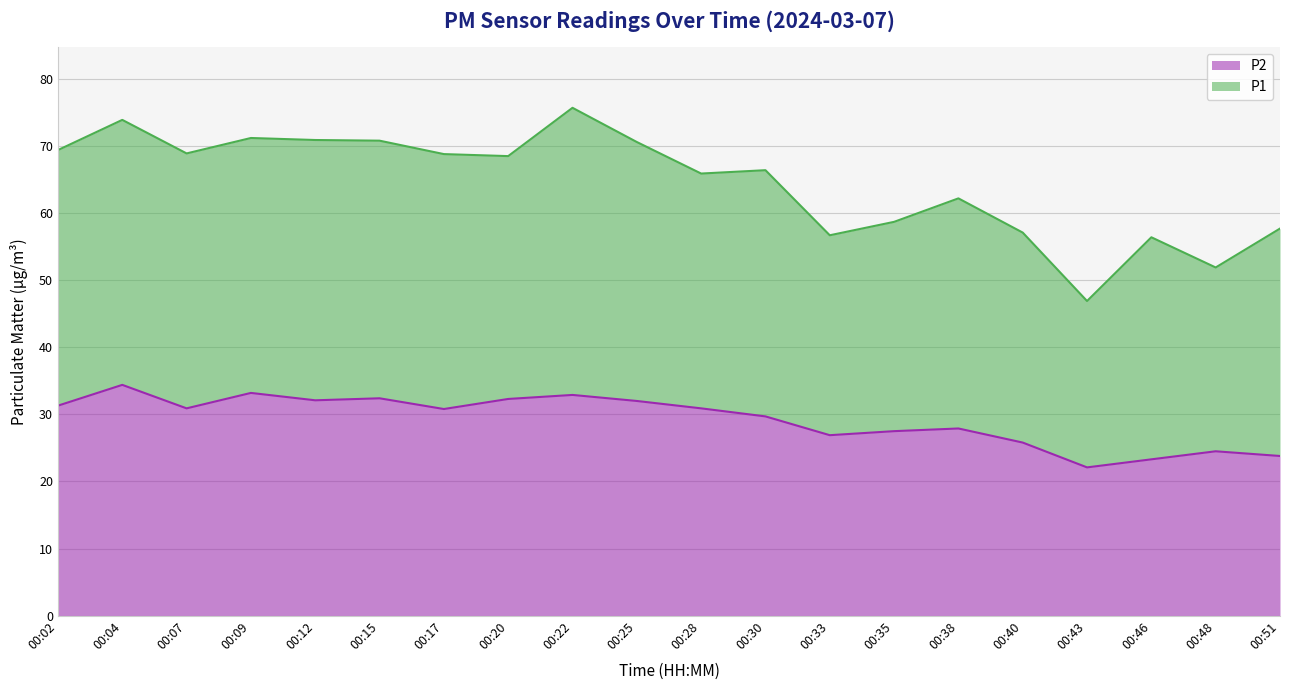

Is it true that the value at 00:30 is 29.7?

True